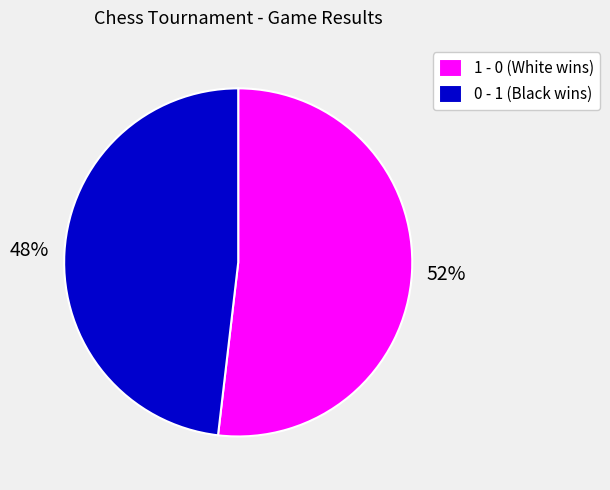

What percentage is the 1 - 0 (White wins) slice, to the nearest percent?

52%